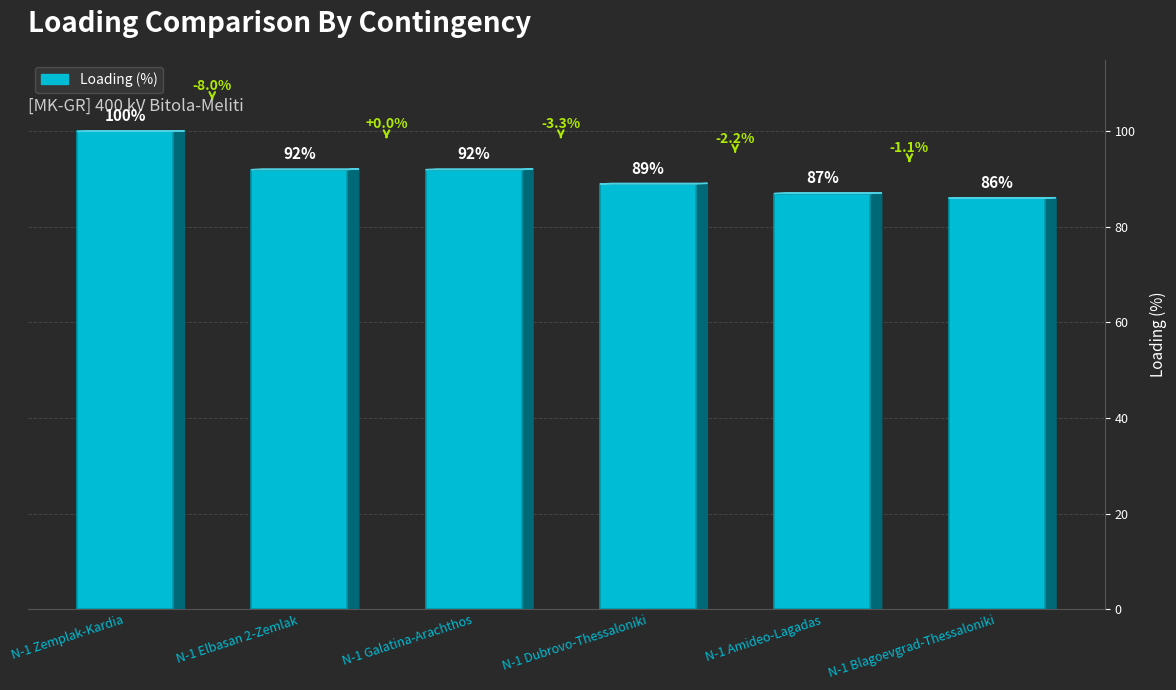

Reading left to right, list all the values displayed in this chart.

100	92	92	89	87	86